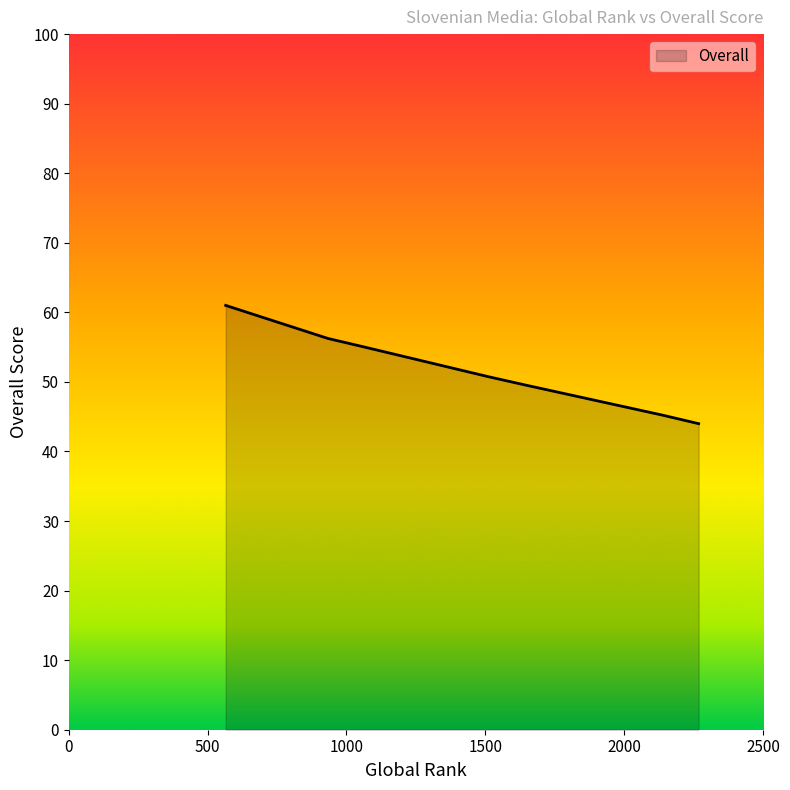

True or false: the data has more than 2 interior local peaks.

False